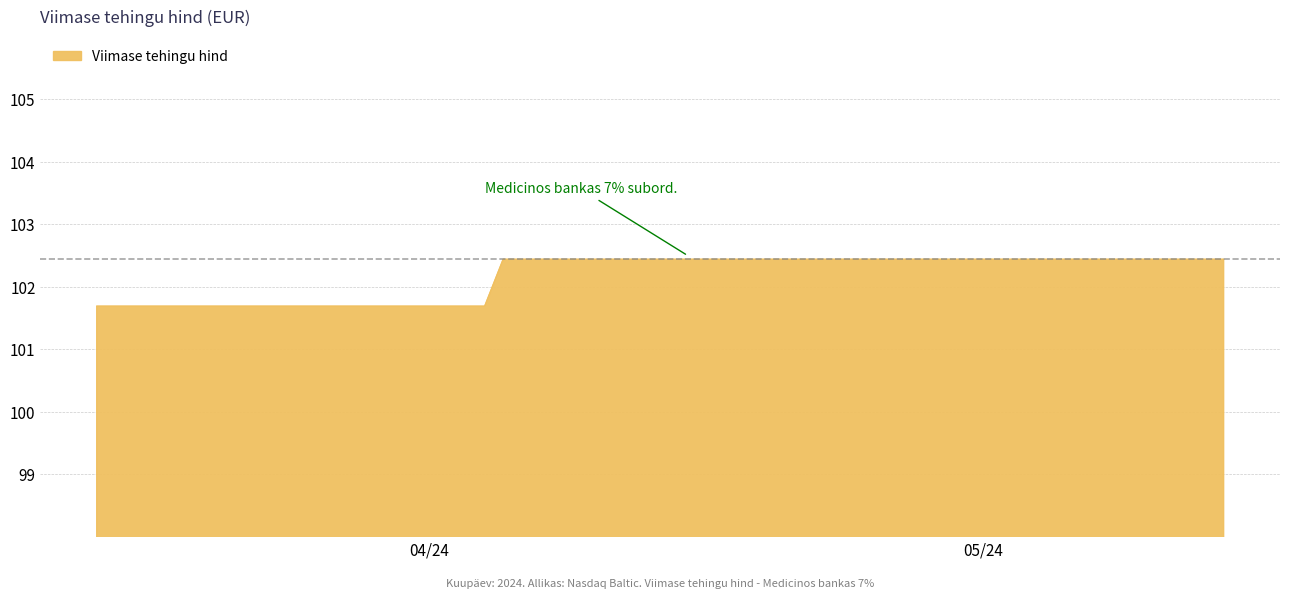

What is the smallest value displayed?

101.7